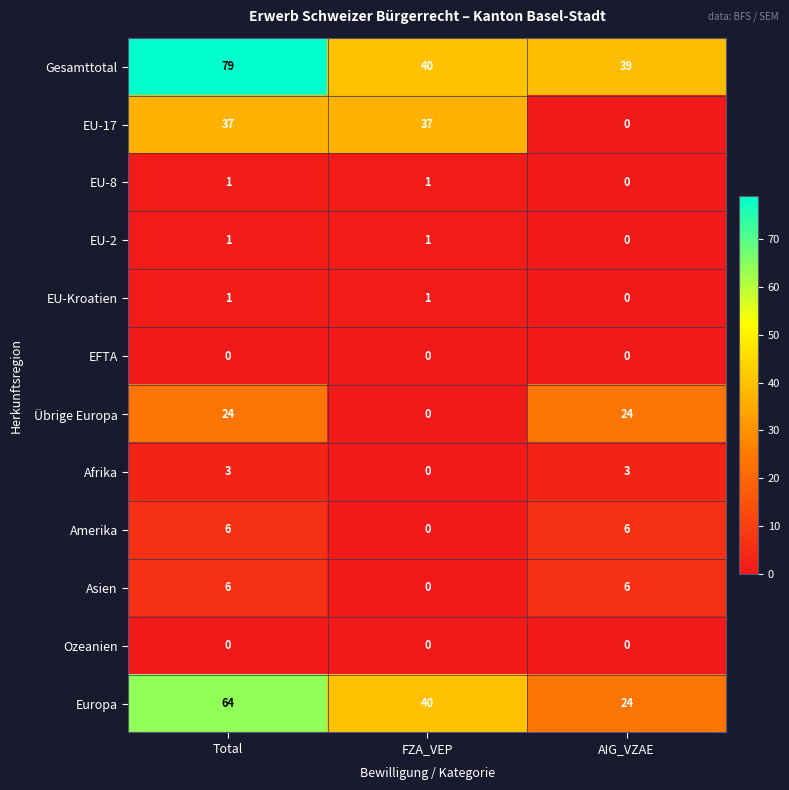

What is the difference between the highest and lowest values at AIG_VZAE?

39